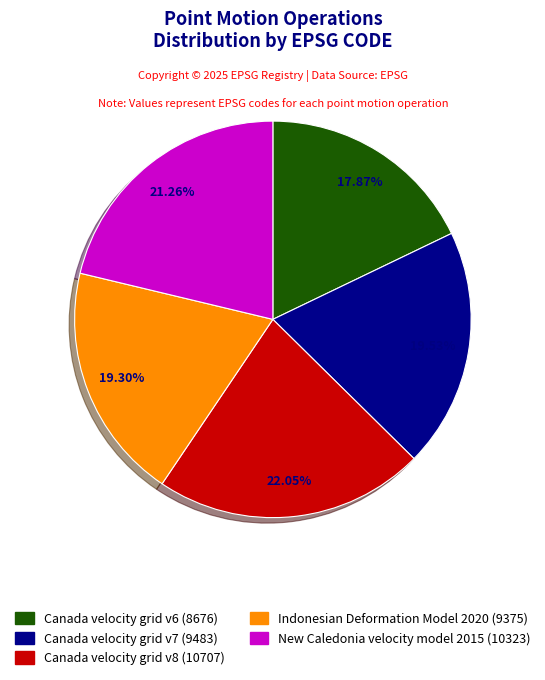

Combined, what portion of the pie is New Caledonia velocity model 2015 and Canada velocity grid v8?

43.3%